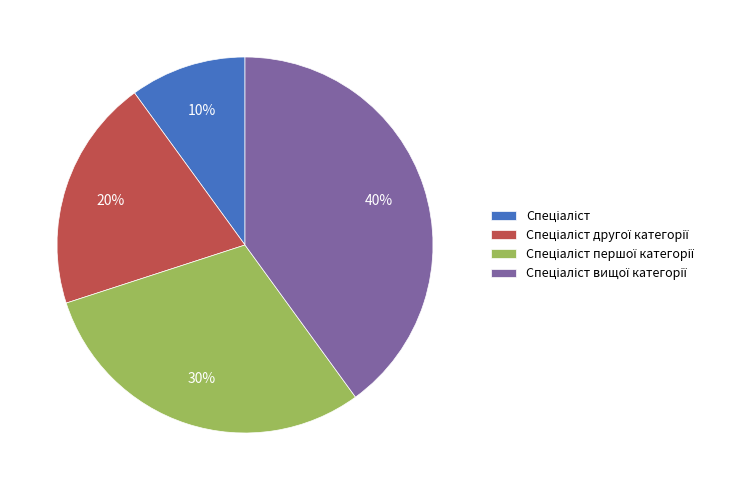

To the nearest percent, what is the difference between the largest and smallest slice percentages?

30%